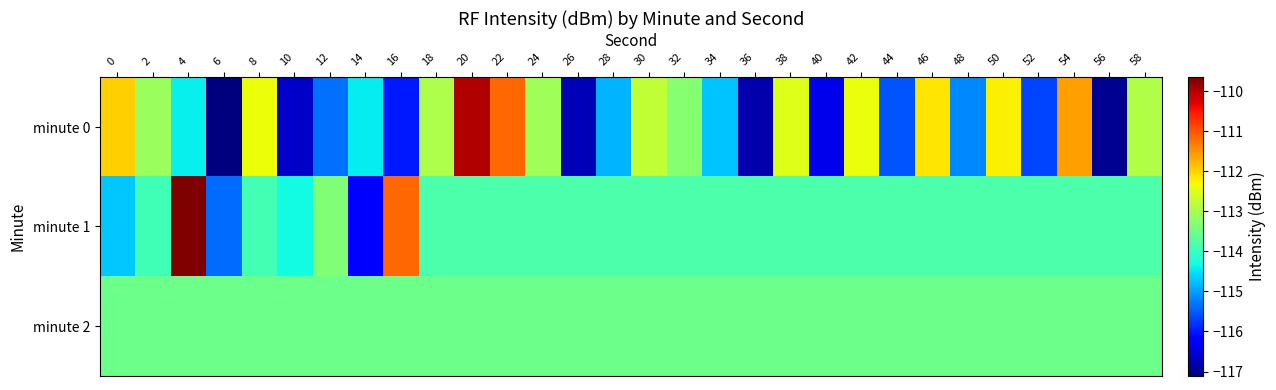

Between 12 and 24, which is larger?

24